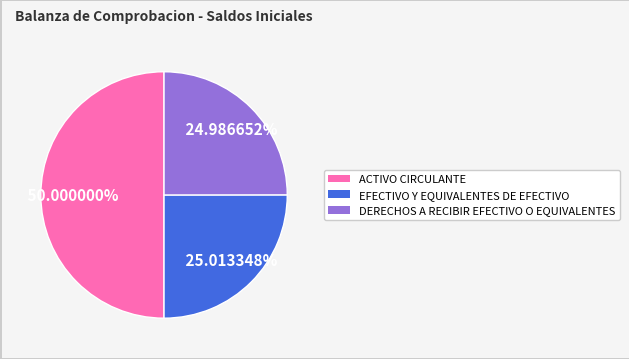

Count the number of slices in the pie.

3